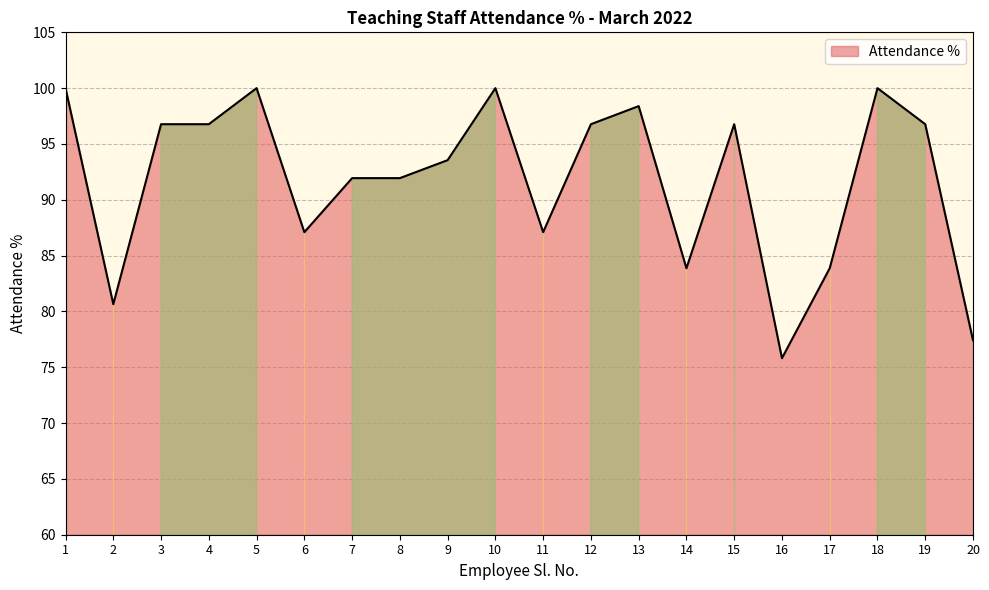

Does the chart have visible grid lines?

Yes